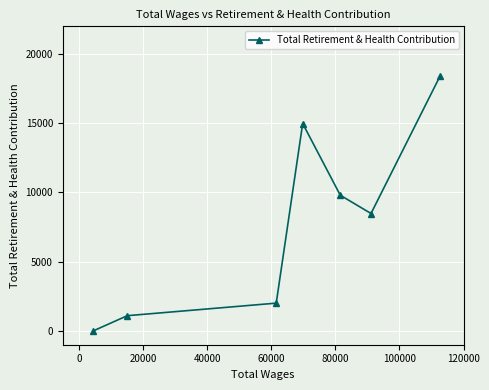

What is the average value?

7820